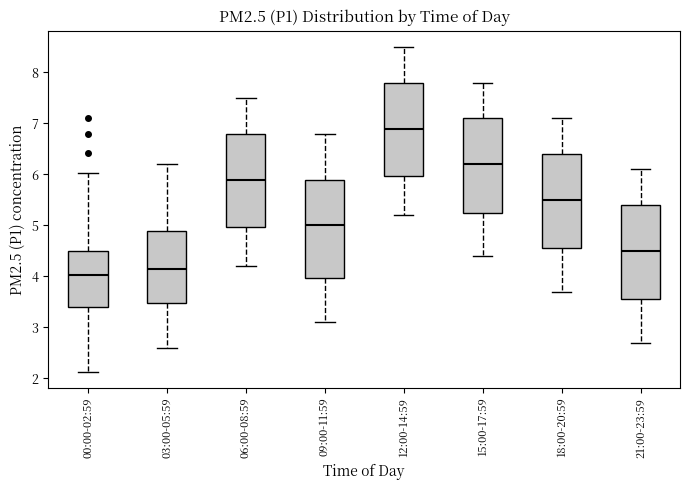

Reading left to right, transcribe this box plot: for each box, give where its median line is, the range the box spans, and where its two whiskers end, as read against the y-axis. The values are not printed on the chart, so give them approximately, as read against the axis.

00:00-02:59: median 4.0, box 3.4 to 4.5, whiskers 2.1 to 6.0
03:00-05:59: median 4.2, box 3.5 to 4.9, whiskers 2.6 to 6.2
06:00-08:59: median 5.9, box 5.0 to 6.8, whiskers 4.2 to 7.5
09:00-11:59: median 5.0, box 4.0 to 5.9, whiskers 3.1 to 6.8
12:00-14:59: median 6.9, box 6.0 to 7.8, whiskers 5.2 to 8.5
15:00-17:59: median 6.2, box 5.3 to 7.1, whiskers 4.4 to 7.8
18:00-20:59: median 5.5, box 4.6 to 6.4, whiskers 3.7 to 7.1
21:00-23:59: median 4.5, box 3.6 to 5.4, whiskers 2.7 to 6.1